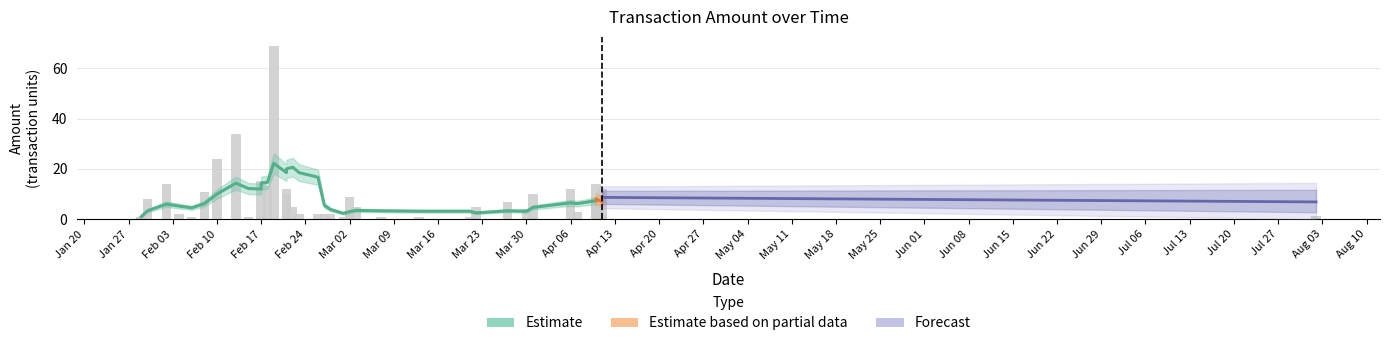

How many values exceed 5?

17